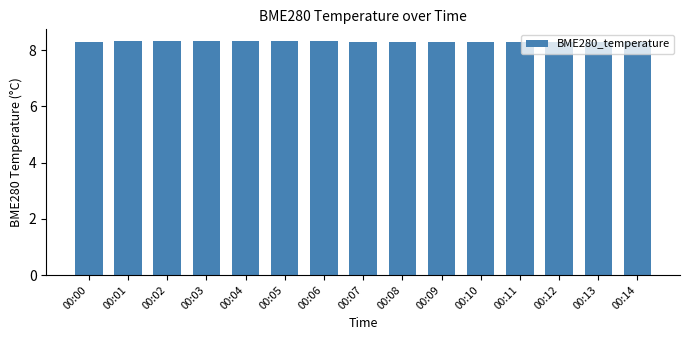

Does the chart contain stacked bars?

No